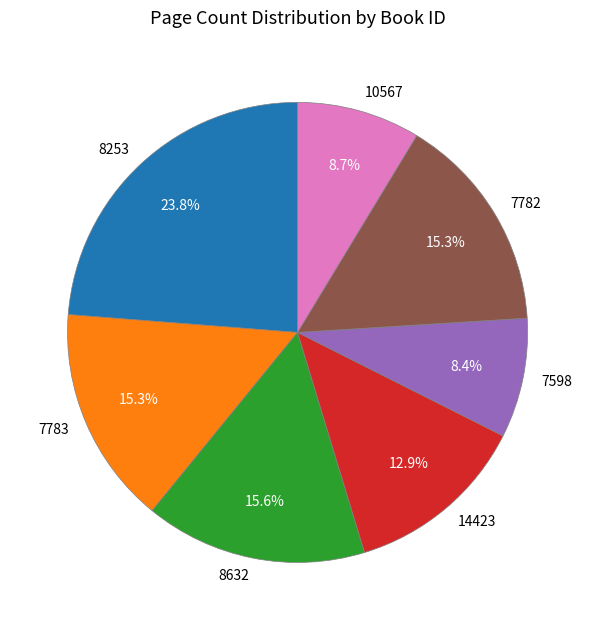

How many slices are in this pie chart?

7